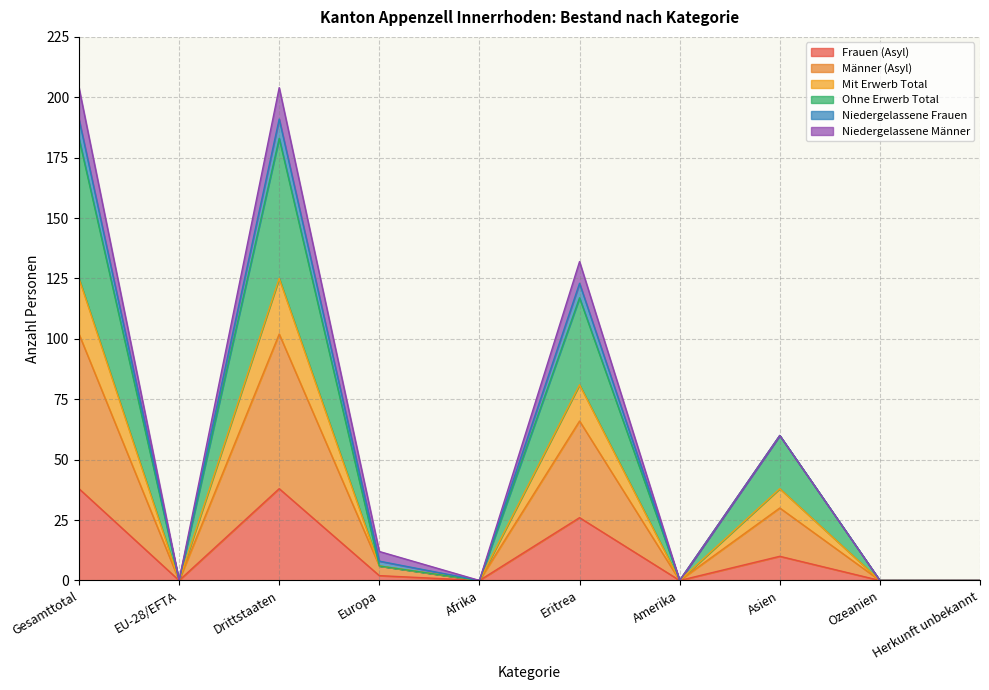

What are all the series names shown in the legend?

Frauen (Asyl), Männer (Asyl), Mit Erwerb Total, Ohne Erwerb Total, Niedergelassene Frauen, Niedergelassene Männer